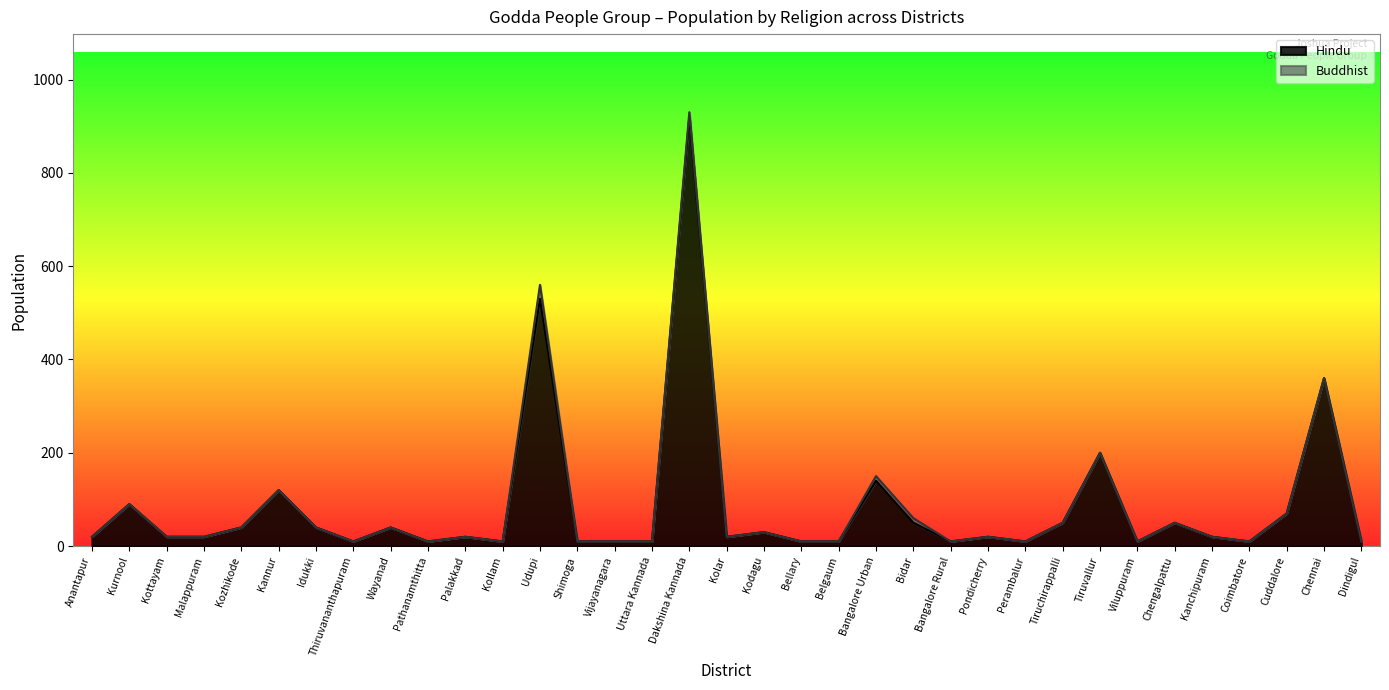

Which category has the lowest value across all series?

Thiruvananthapuram